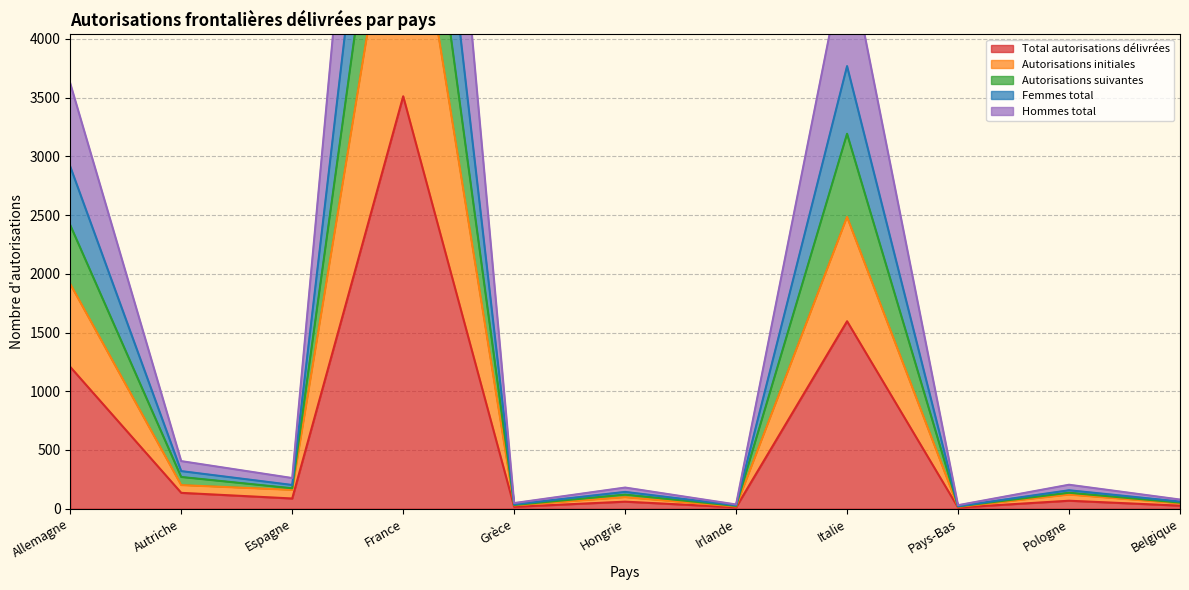

Where is Autorisations initiales nearest to the value 2956?

Italie